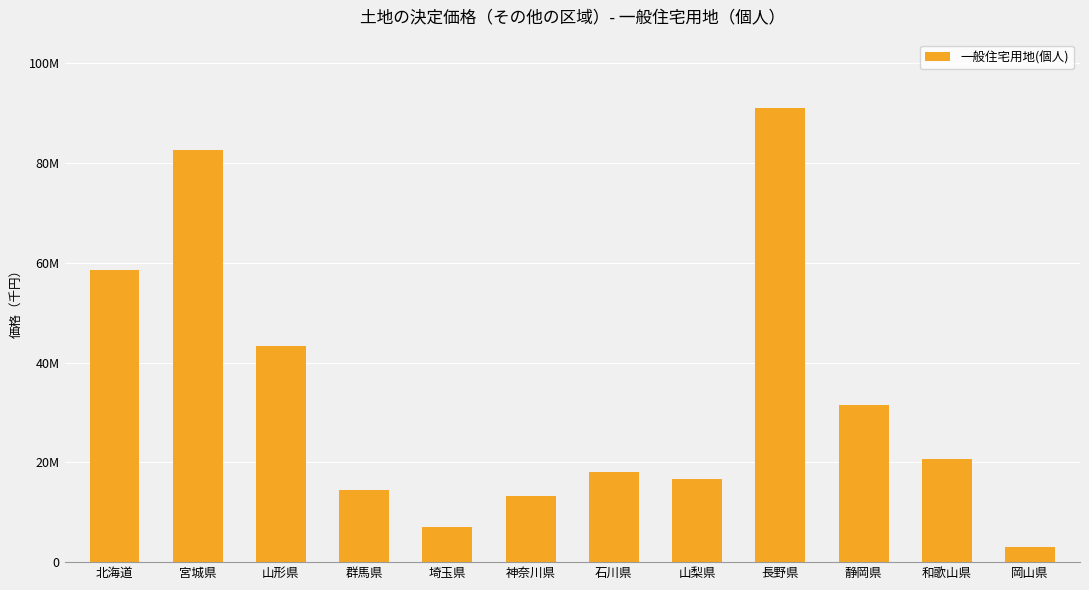

Which label corresponds to the largest value in the chart?

長野県